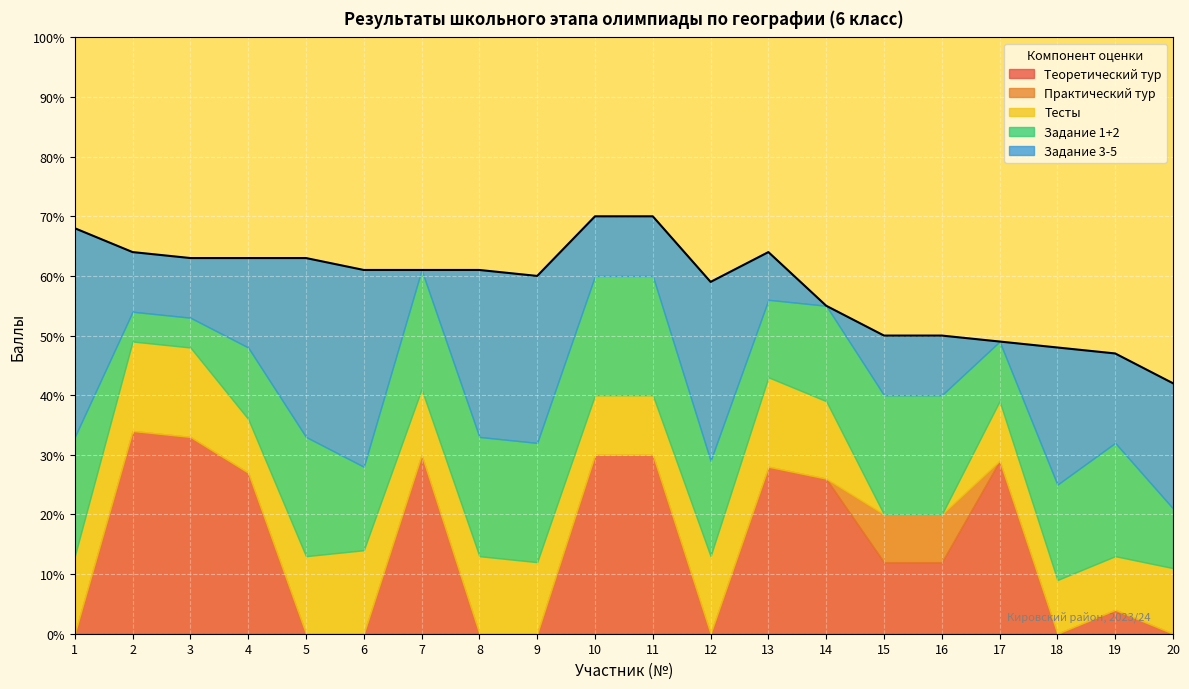

What is the average value of the Теоретический тур series?

15